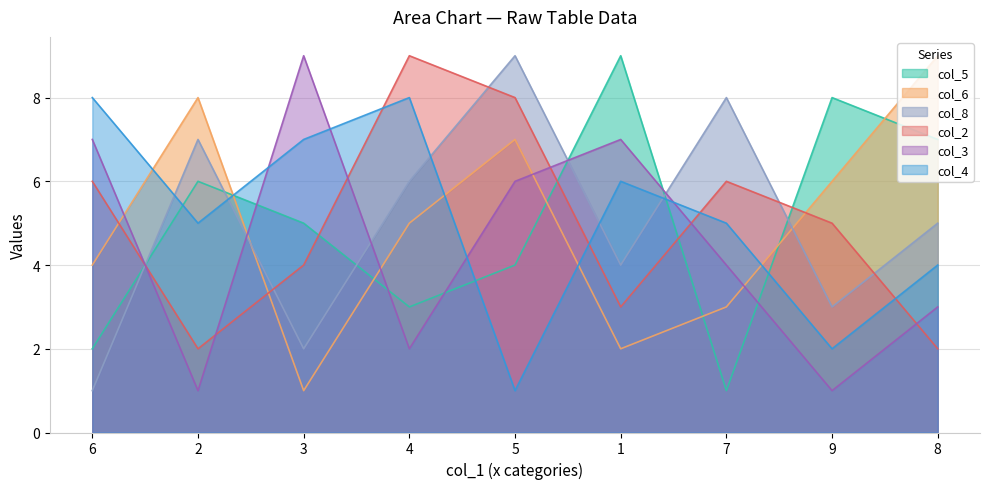

Which has a higher value, 5 or 7?

5